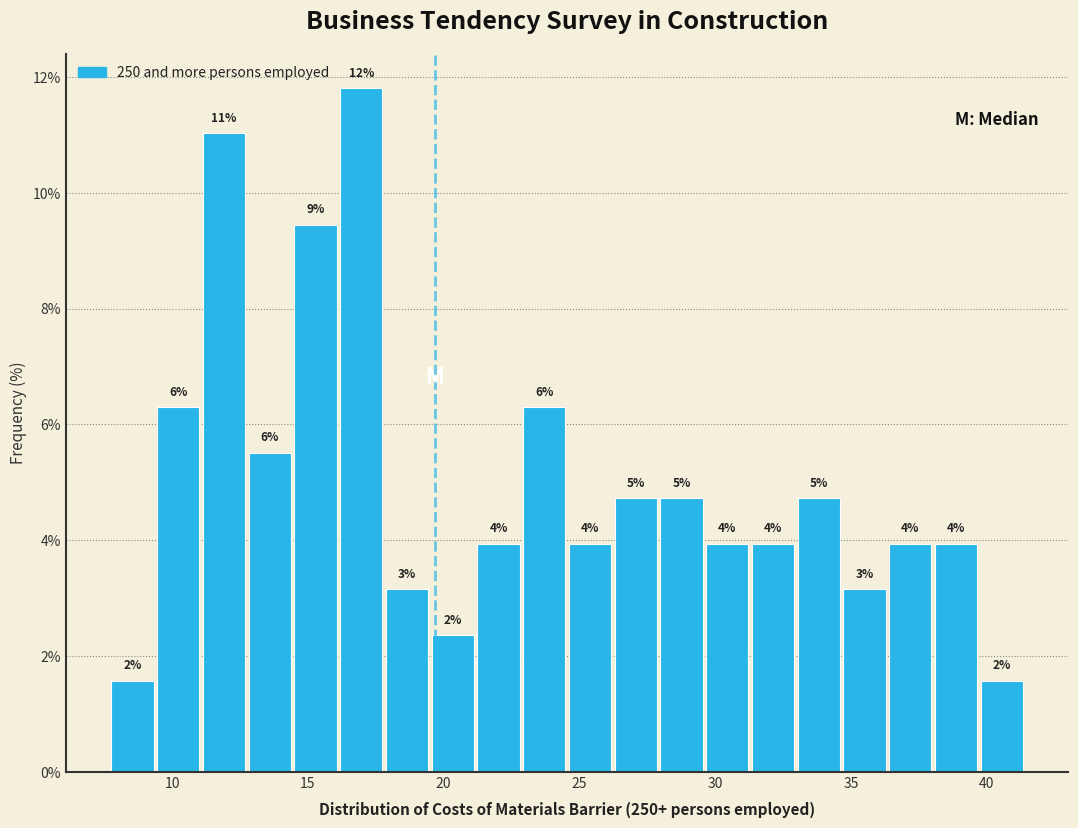

Around what value on the x-axis is the tallest bar? Give the approximate position of its centre, as read against the axis.

17.0